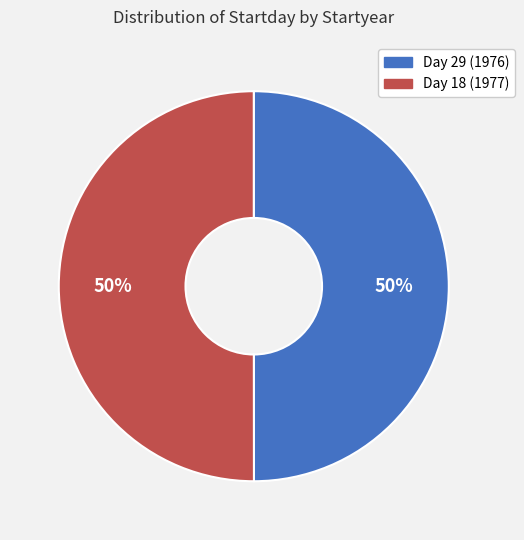

To the nearest percent, what portion does Day 29 (1976) represent?

50%